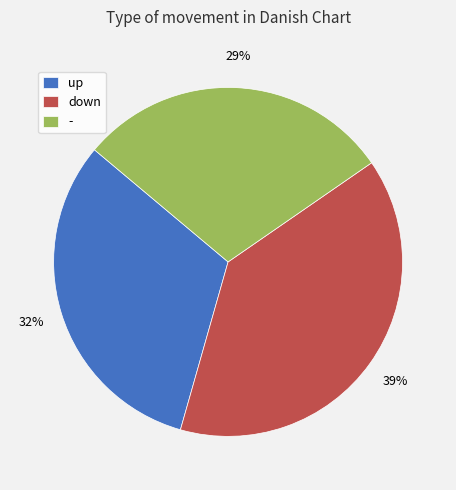

To the nearest percent, what percentage of the pie is down?

39%